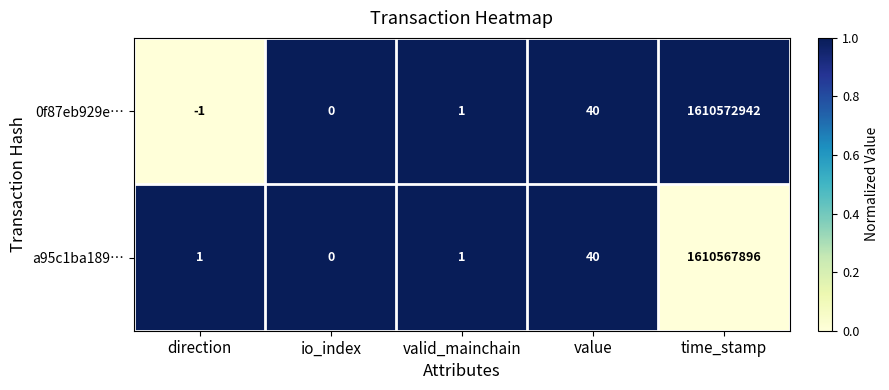

The 0f87eb929e… series shows 573876929 at time_stamp. True or false?

False